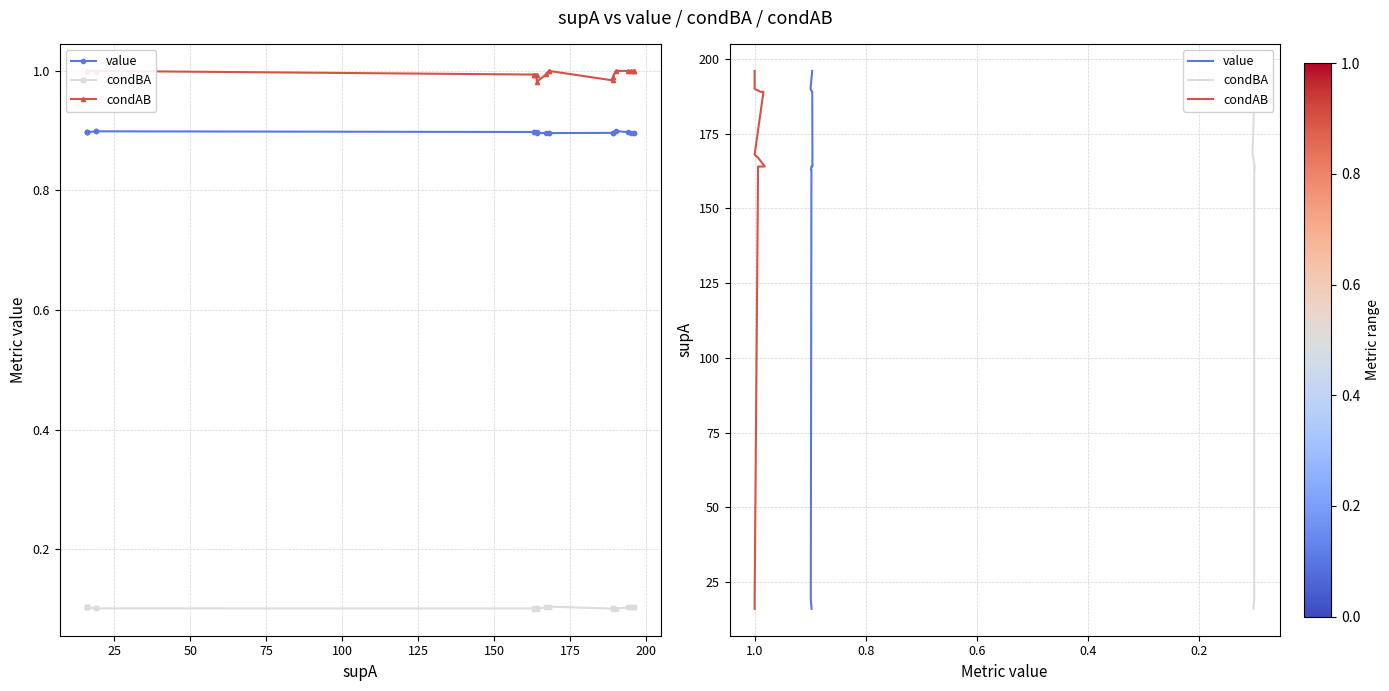

The condAB series shows 48 at 1.0. True or false?

False